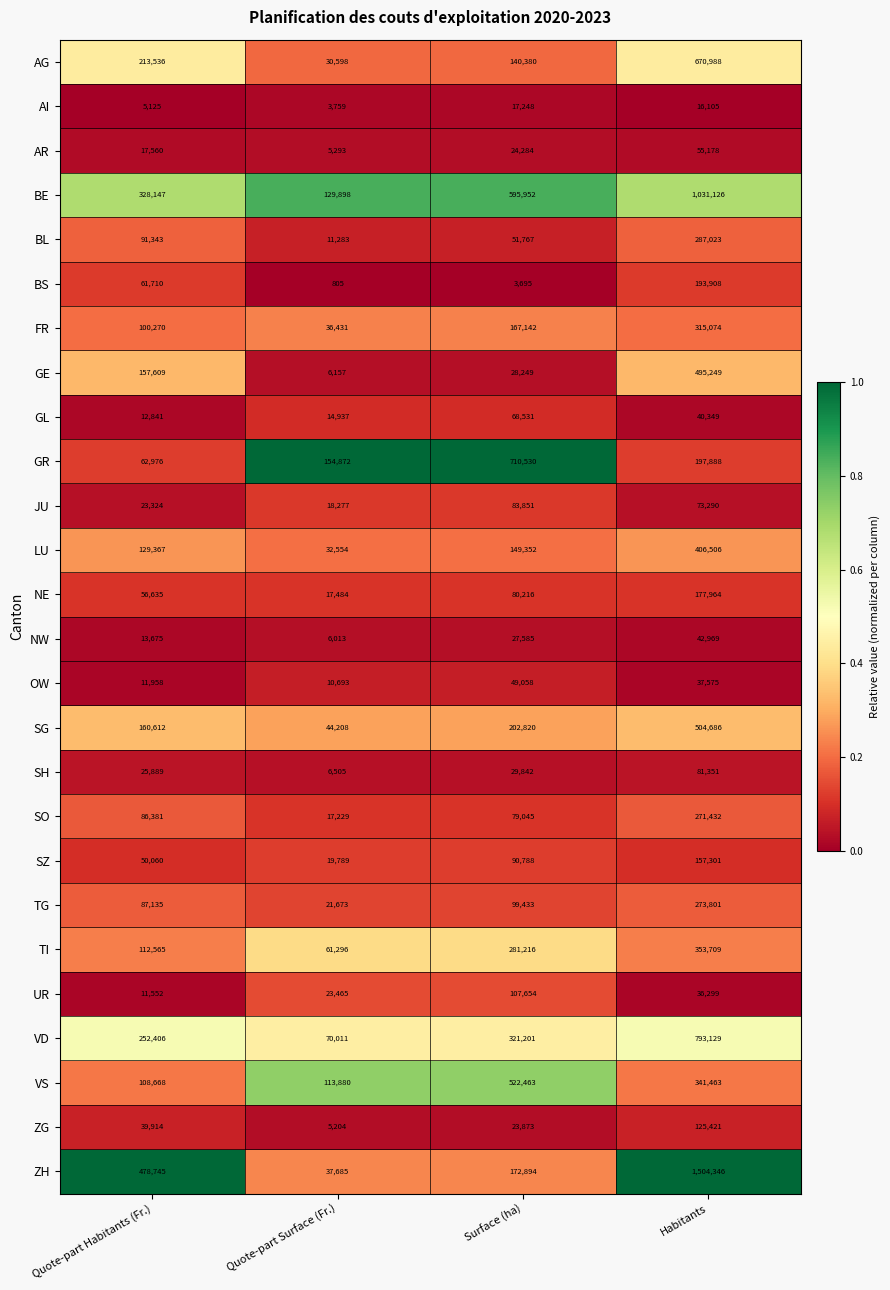

List the series in order of their peak value, lowest first.

AI, NW, OW, AR, GL, SH, JU, UR, ZG, SZ, NE, BS, SO, TG, BL, FR, TI, LU, GE, SG, VS, AG, GR, VD, BE, ZH